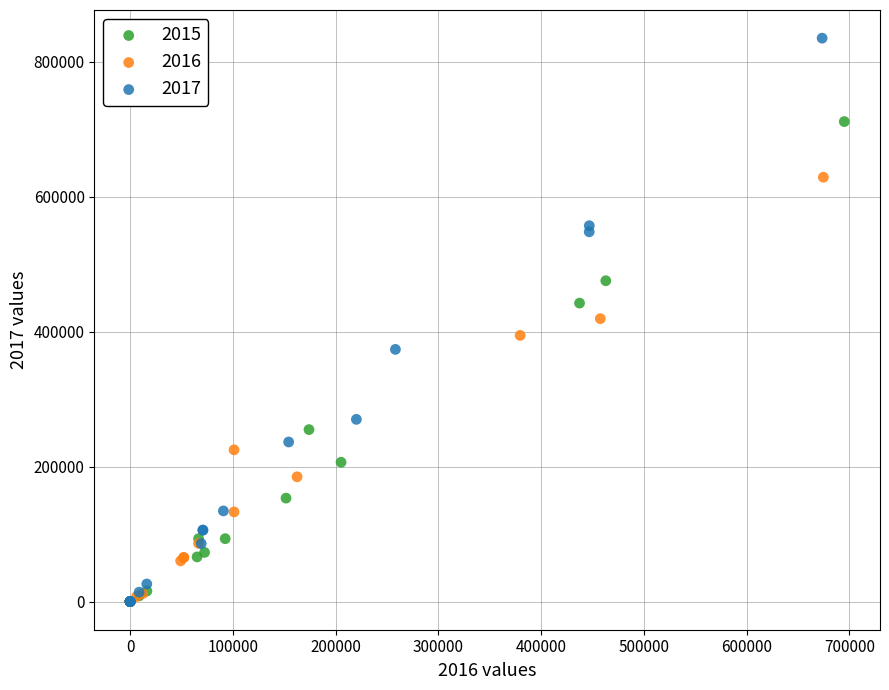

Which series has the largest Y range (max minus min)?

2017